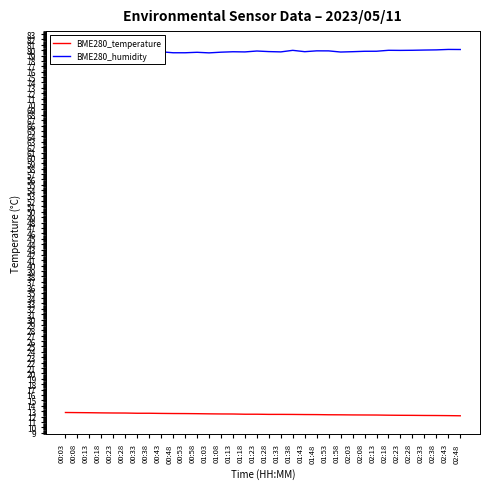

Reading left to right, extract all data points from this chart.

BME280_temperature: 12.8	12.7	12.7	12.7	12.7	12.7	12.6	12.6	12.6	12.6	12.6	12.5	12.5	12.5	12.5	12.4	12.4	12.4	12.4	12.4	12.4	12.4	12.3	12.3	12.3	12.3	12.3	12.2	12.2	12.2	12.2	12.2	12.2	12.1
BME280_humidity: 79.2	79.3	79.5	79.5	79.4	79.6	79.5	79.4	79.7	79.5	79.5	79.6	79.5	79.6	79.7	79.7	79.8	79.7	79.7	80.0	79.7	79.9	79.9	79.7	79.7	79.8	79.8	80.0	80.0	80.0	80.0	80.1	80.1	80.1